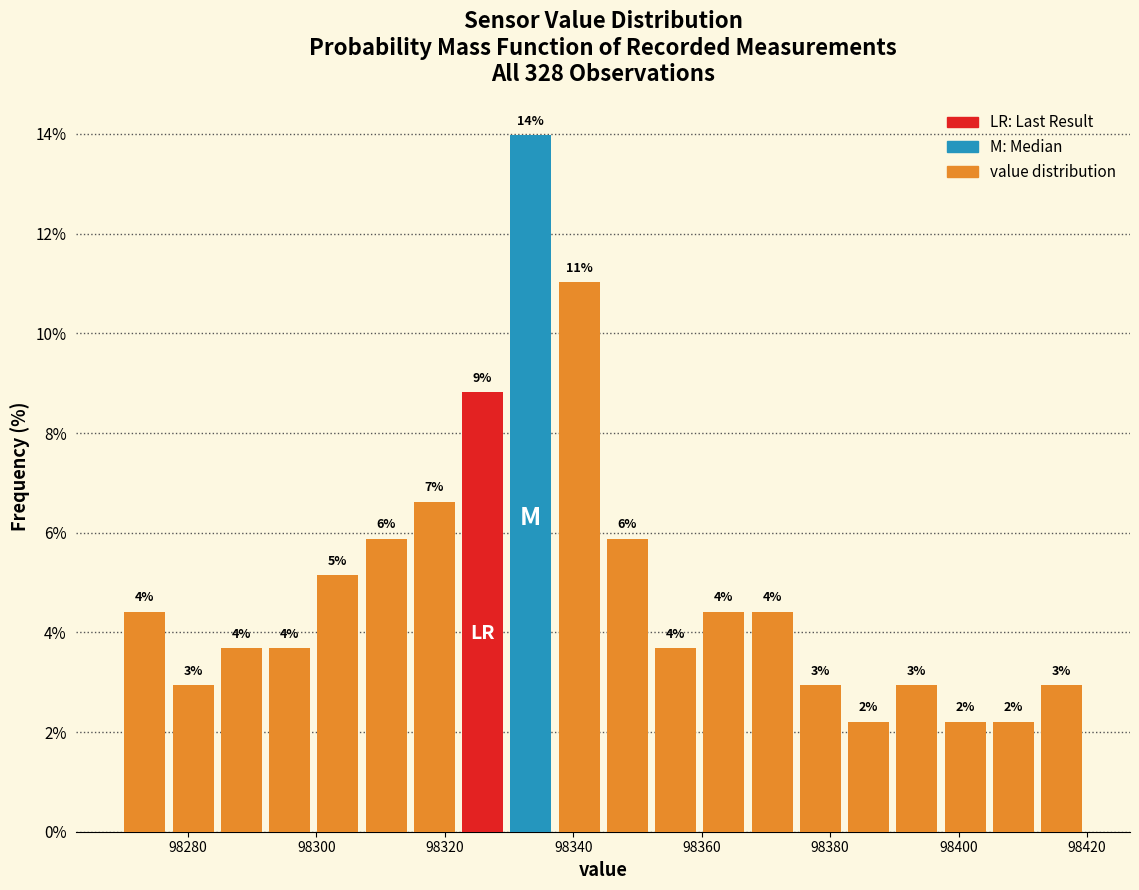

Read against the x-axis, roughly where is the centre of the tallest bar?

98334